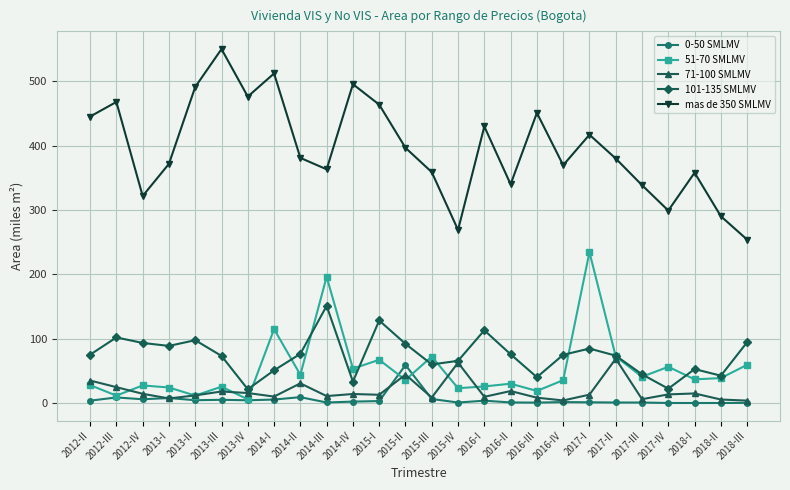

At which label does mas de 350 SMLMV reach its peak?

2013-III